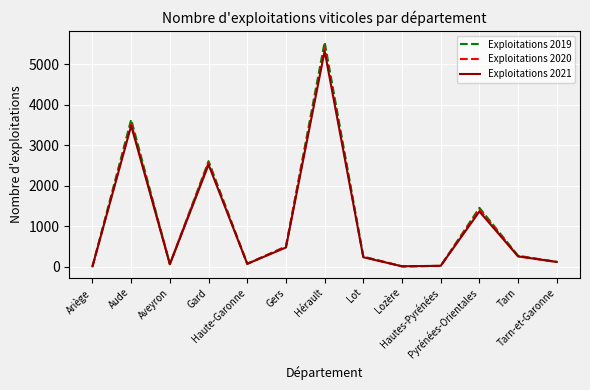

What position from the right is Aude?

12